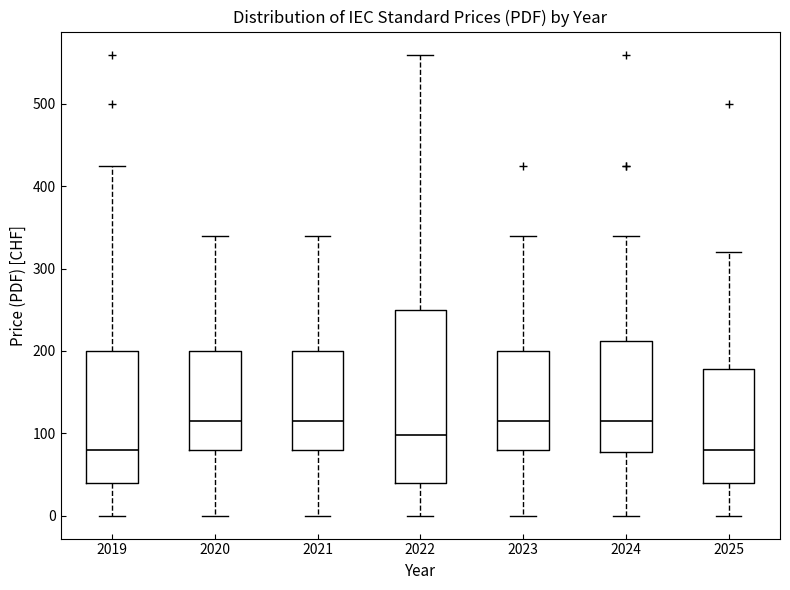

Reading left to right, read every box against the y-axis: the position of its median line, the range the box covers, and the ends of its whiskers. The values are not printed on the chart, so give them approximately, as read against the axis.

2019: median 80, box 40 to 200, whiskers 0 to 430
2020: median 120, box 80 to 200, whiskers 0 to 340
2021: median 120, box 80 to 200, whiskers 0 to 340
2022: median 100, box 40 to 250, whiskers 0 to 560
2023: median 120, box 80 to 200, whiskers 0 to 340
2024: median 120, box 80 to 210, whiskers 0 to 340
2025: median 80, box 40 to 180, whiskers 0 to 320